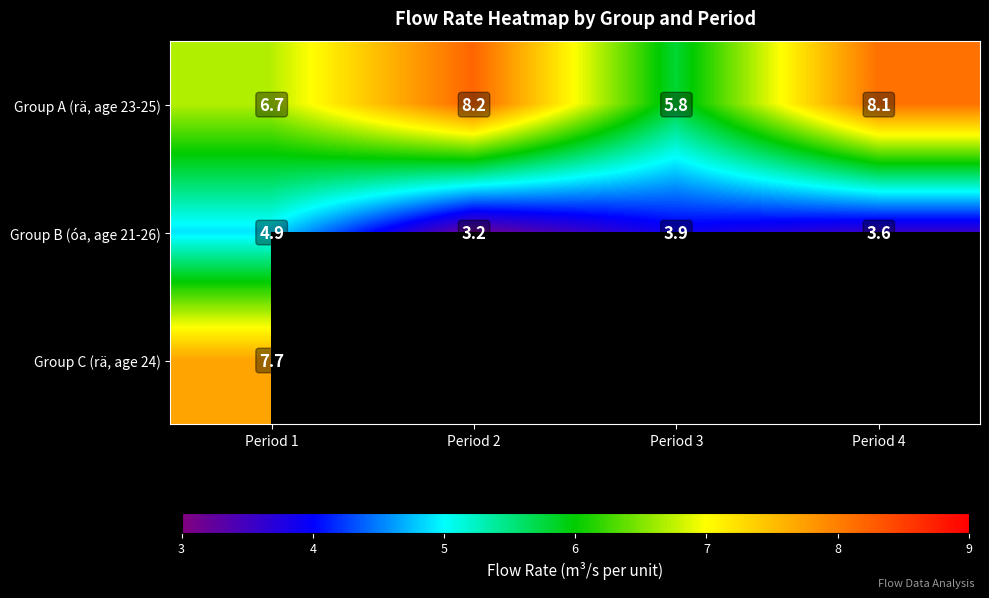

What is the approximate value of Group A (rä, age 23-25) at Period 4?

8.1